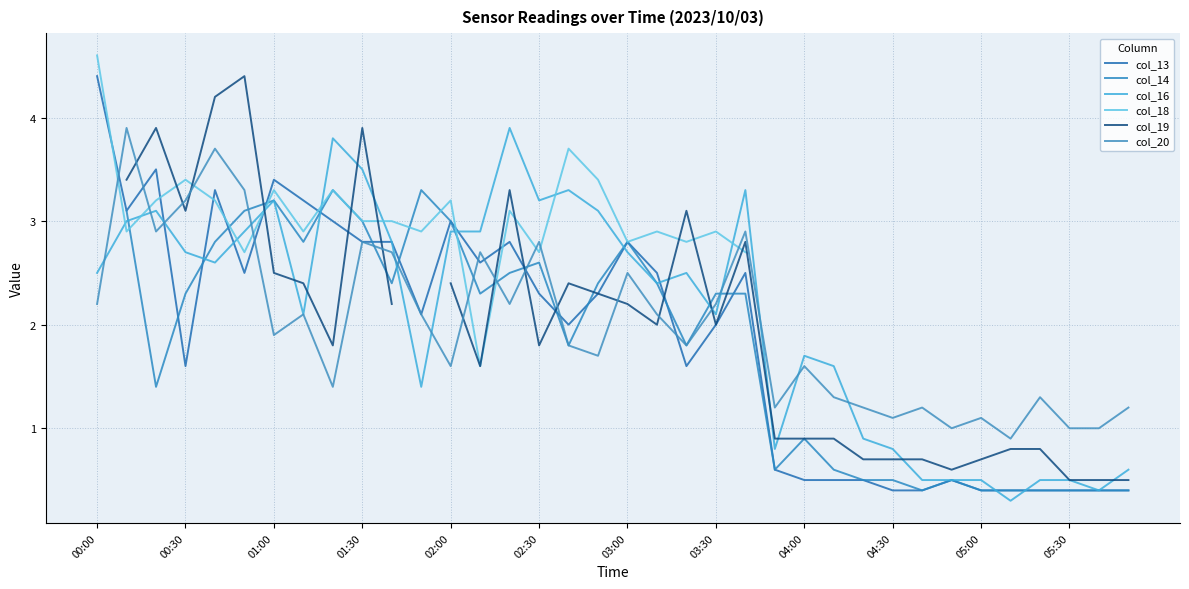

Is it true that col_16 equals 1.2 at 04:00?

False